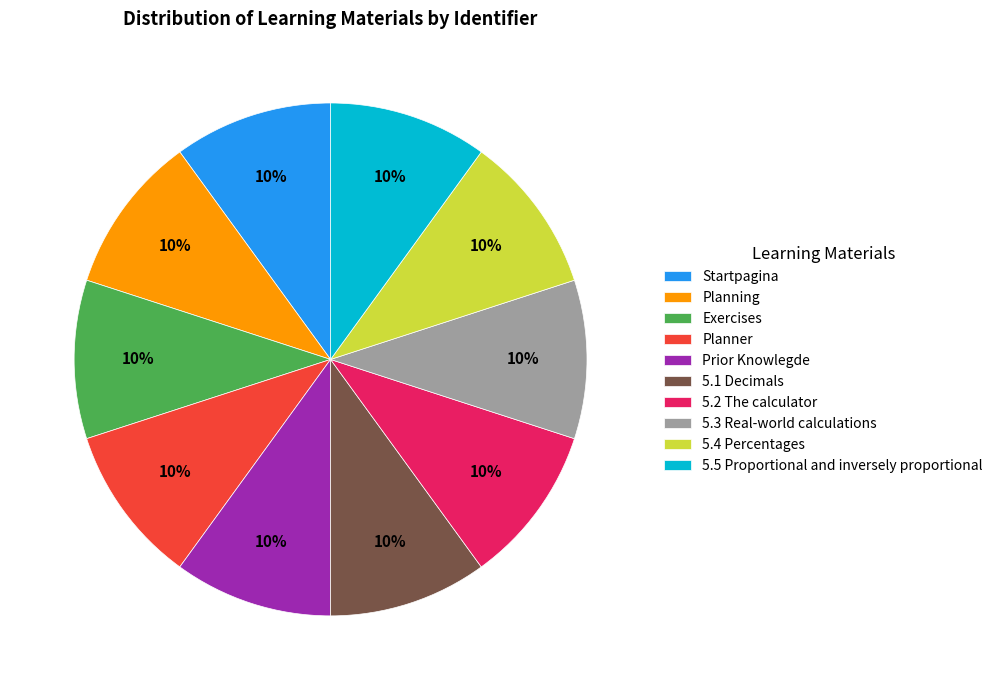

To the nearest percent, what percentage of the pie is Prior Knowlegde?

10%